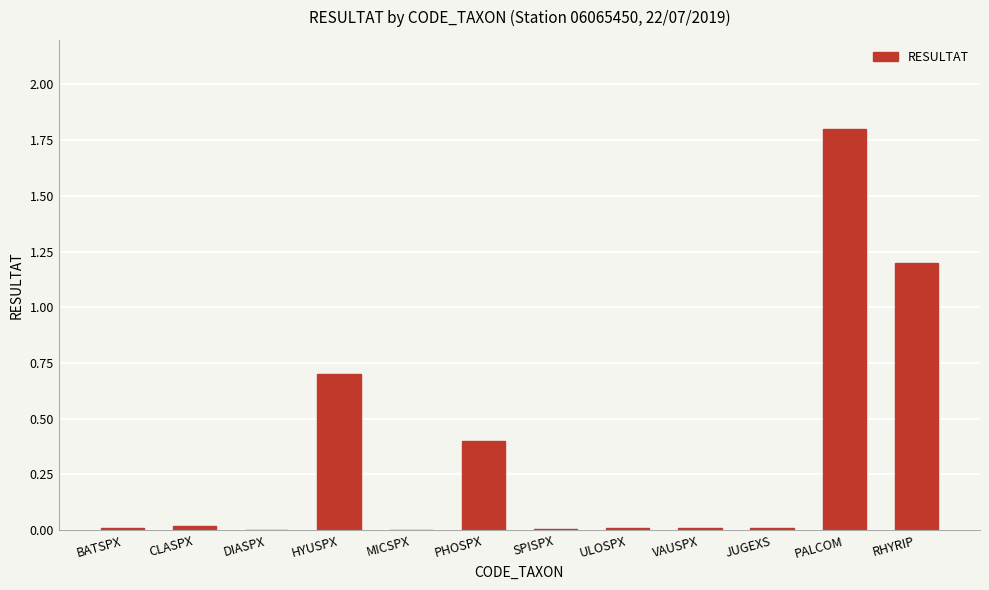

What is the average value?

0.3